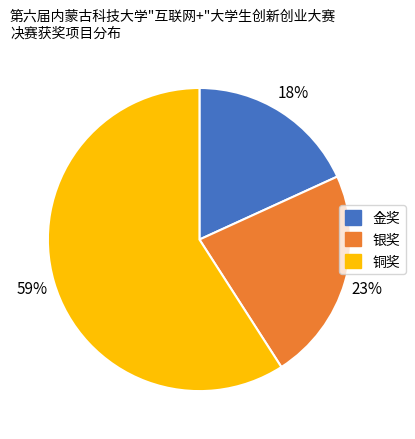

How many segments does this pie chart have?

3